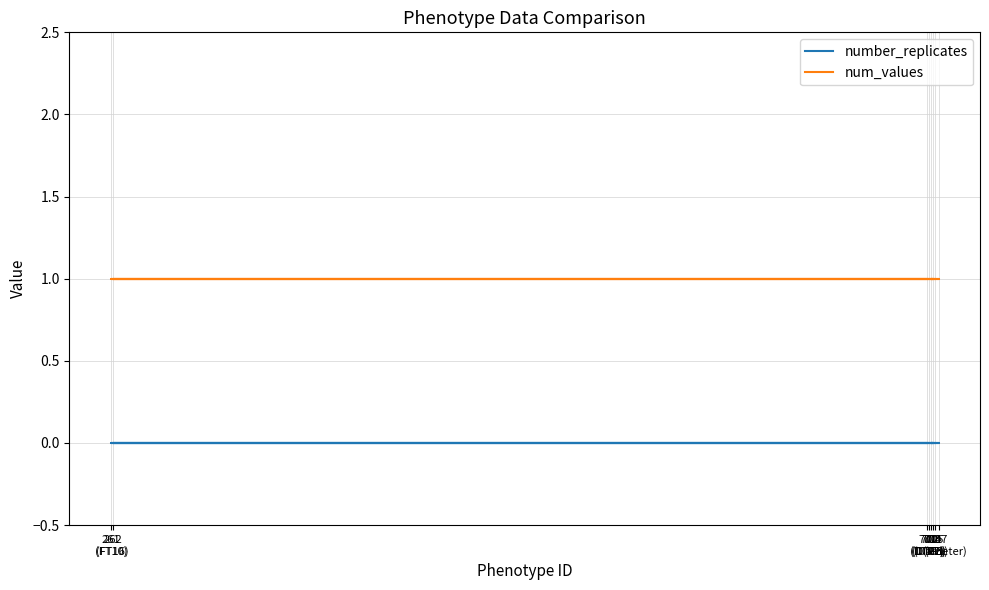

True or false: num_values has a value of 0 at 707
(Diameter).

False